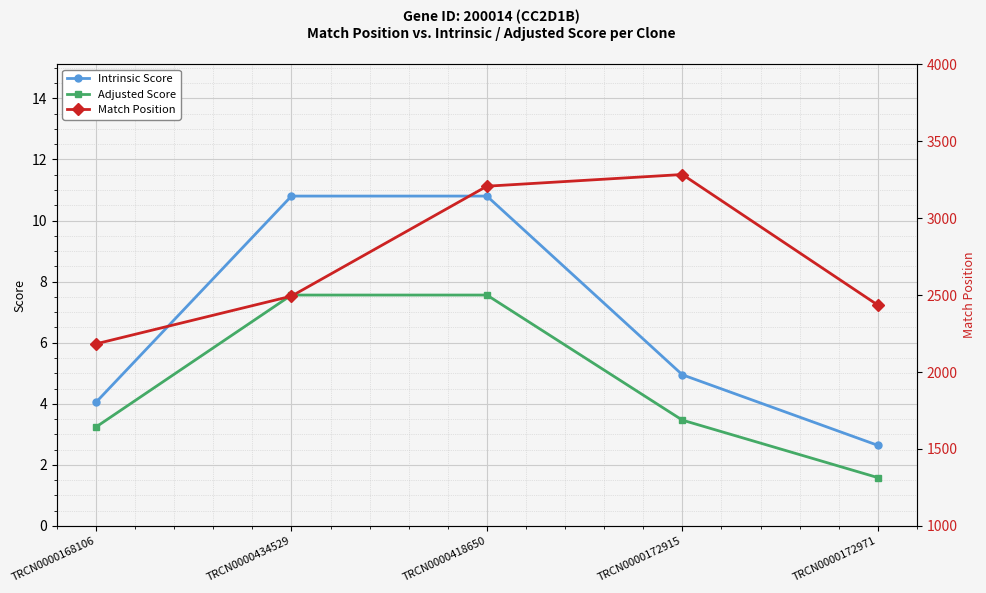

How many values in the Intrinsic Score series are below 4?

1